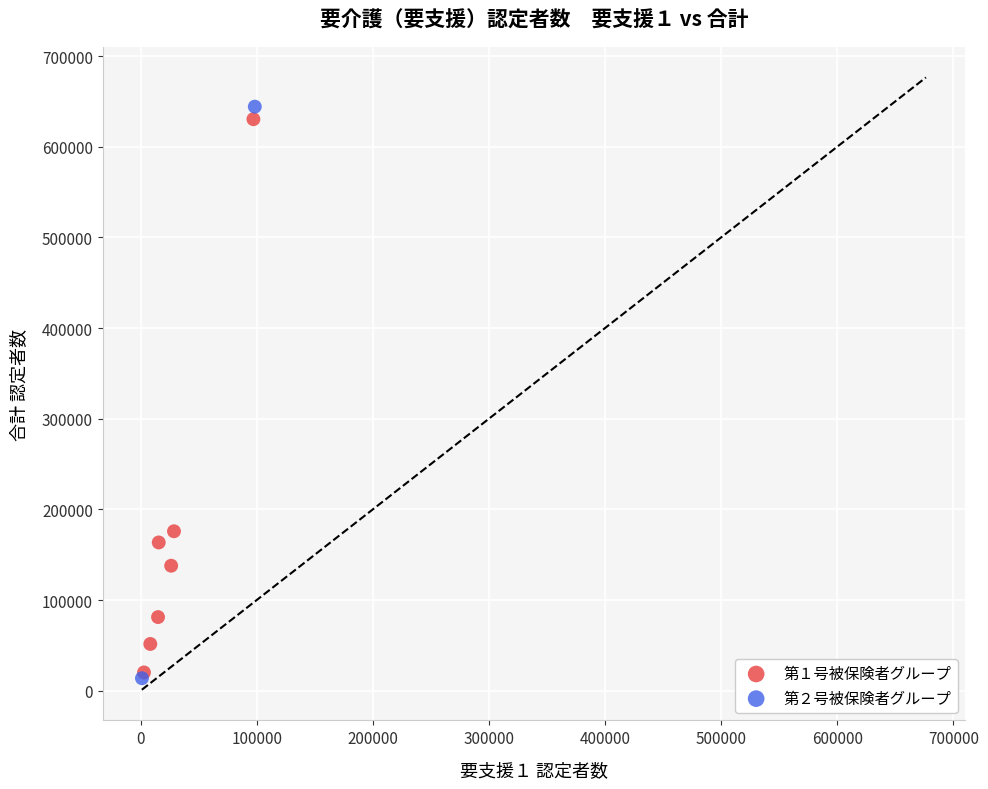

What are all the series names shown in the legend?

第１号被保険者グループ, 第２号被保険者グループ